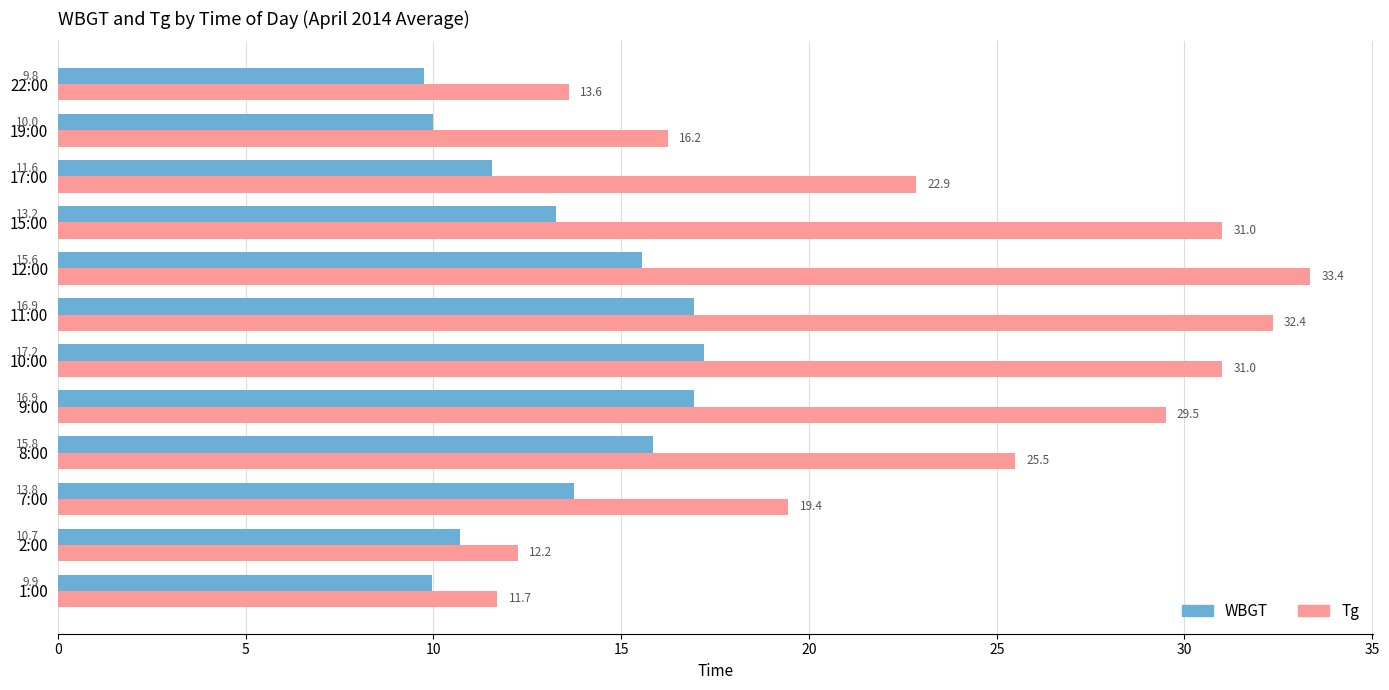

What is the smallest value displayed?

9.8